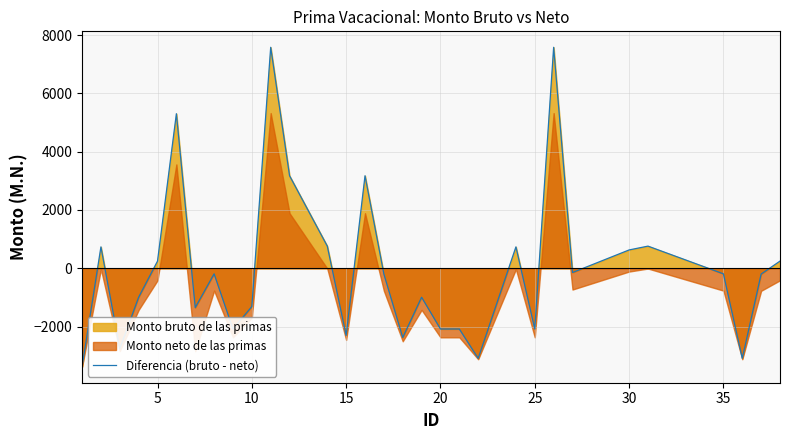

What is the highest value of the Diferencia (bruto - neto) series?

7580.8